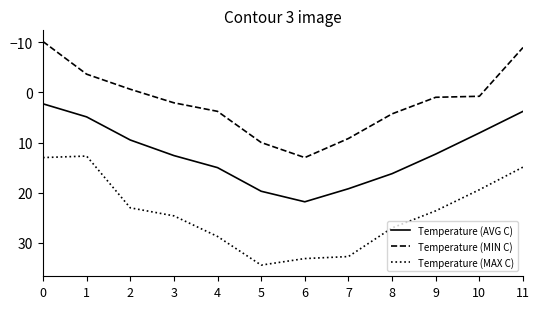

Is the value of Temperature (MAX C) at 9 greater than the value of Temperature (AVG C) at 8?

Yes